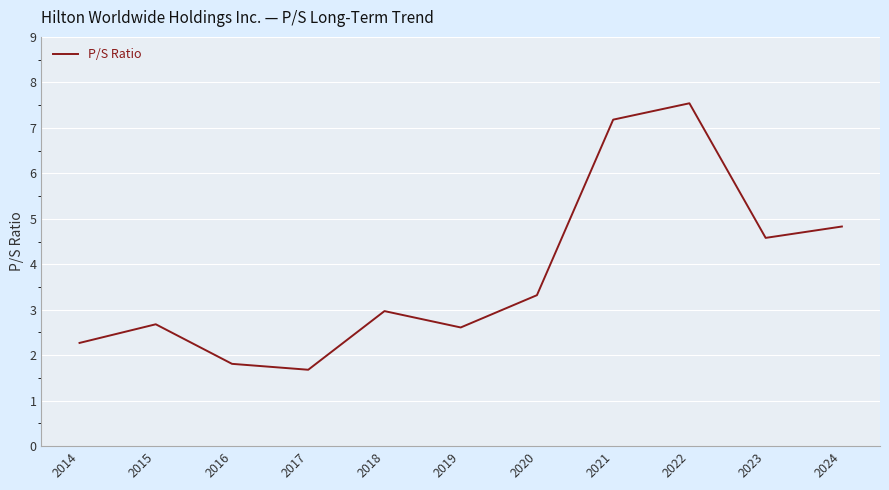

What is the minimum value shown in the chart?

1.7